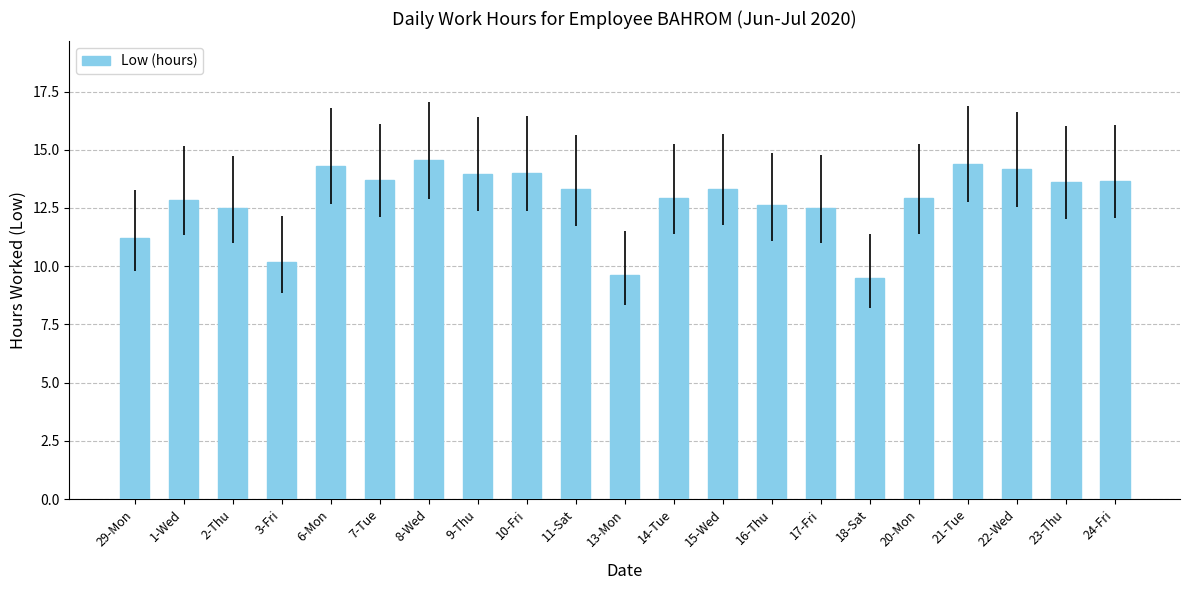

Between 1-Wed and 2-Thu, which is larger?

1-Wed